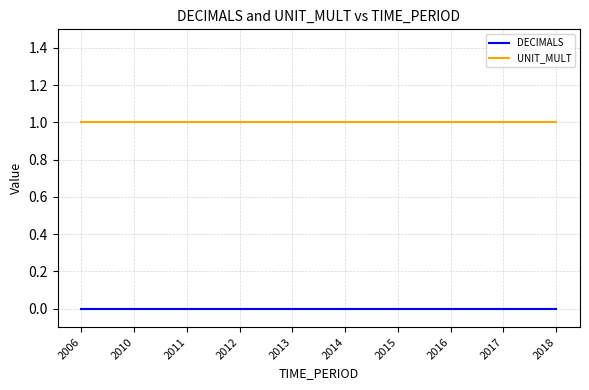

Which series has the largest total across all categories?

UNIT_MULT